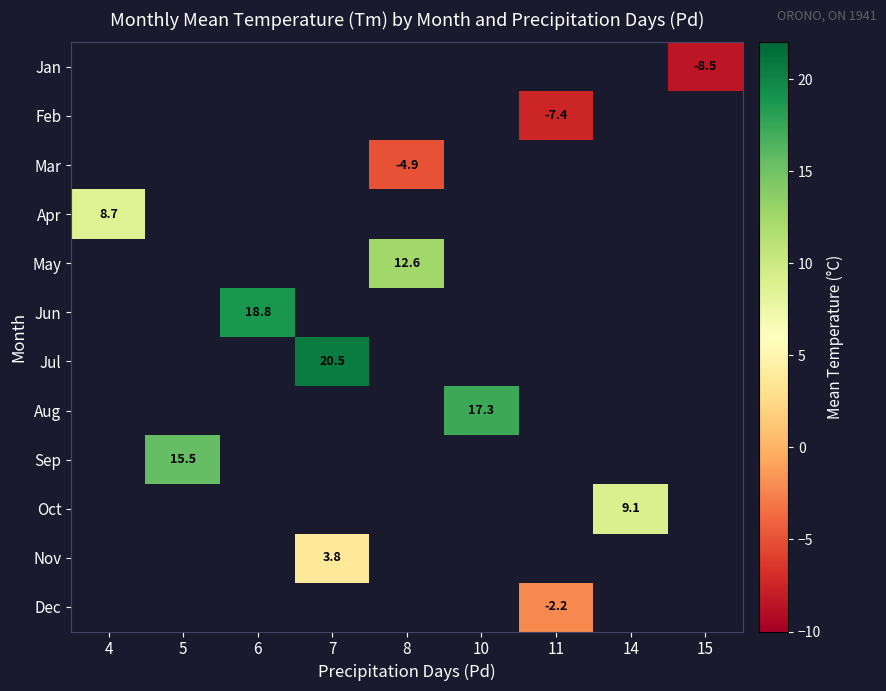

At which category does the chart reach its peak across all series?

7